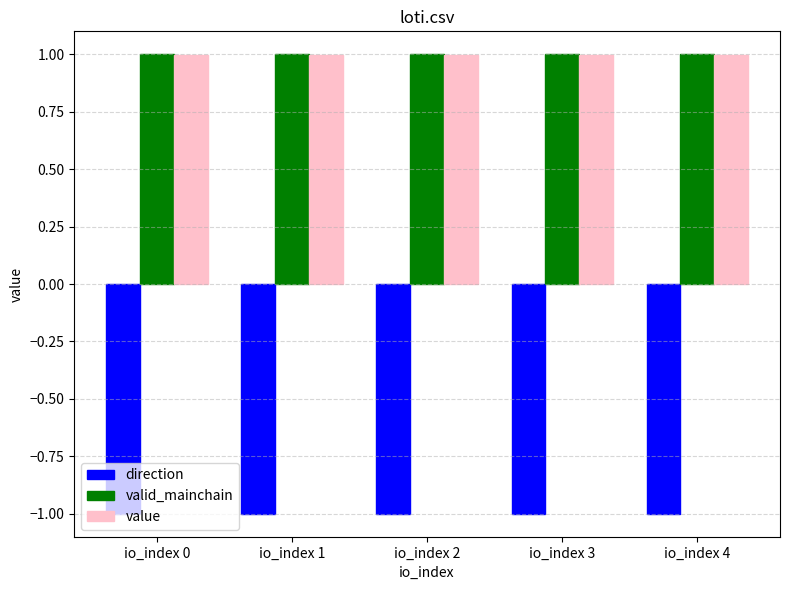

What is the value of the value bar at the 1st from the left?

1.0